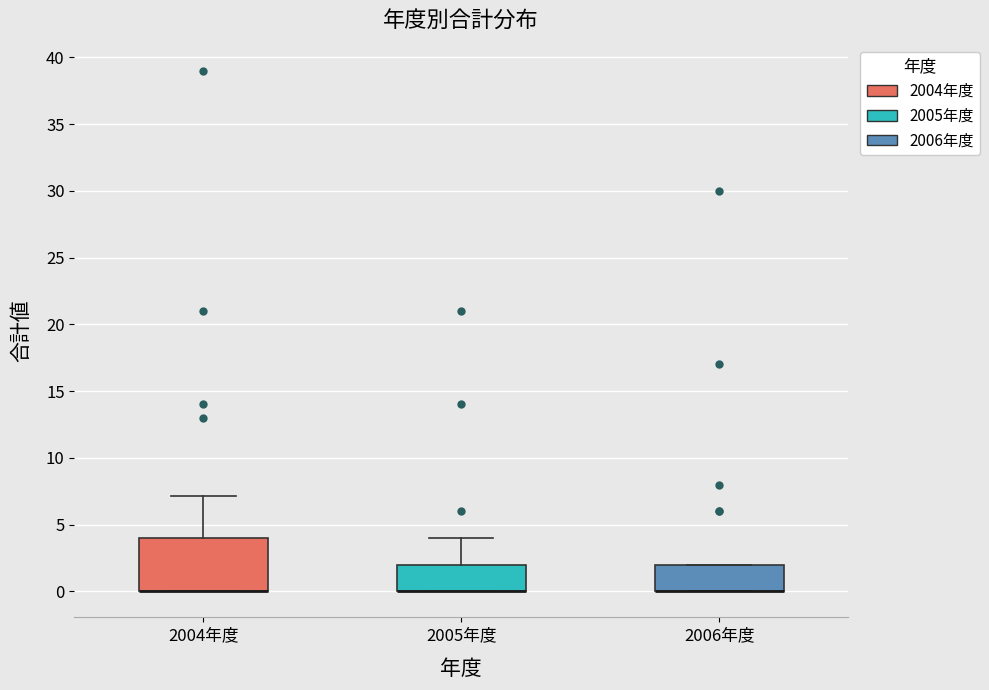

Where is the upper edge of the box for 2006年度 on the y-axis? The values are not printed on the chart, so give them approximately, as read against the axis.

2